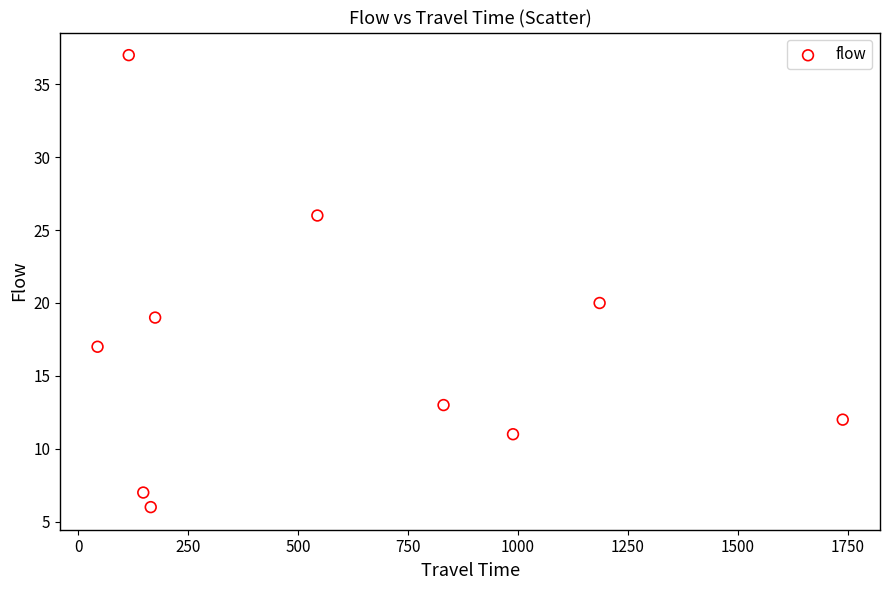

What Y value in the scatter plot is closest to 21?

20